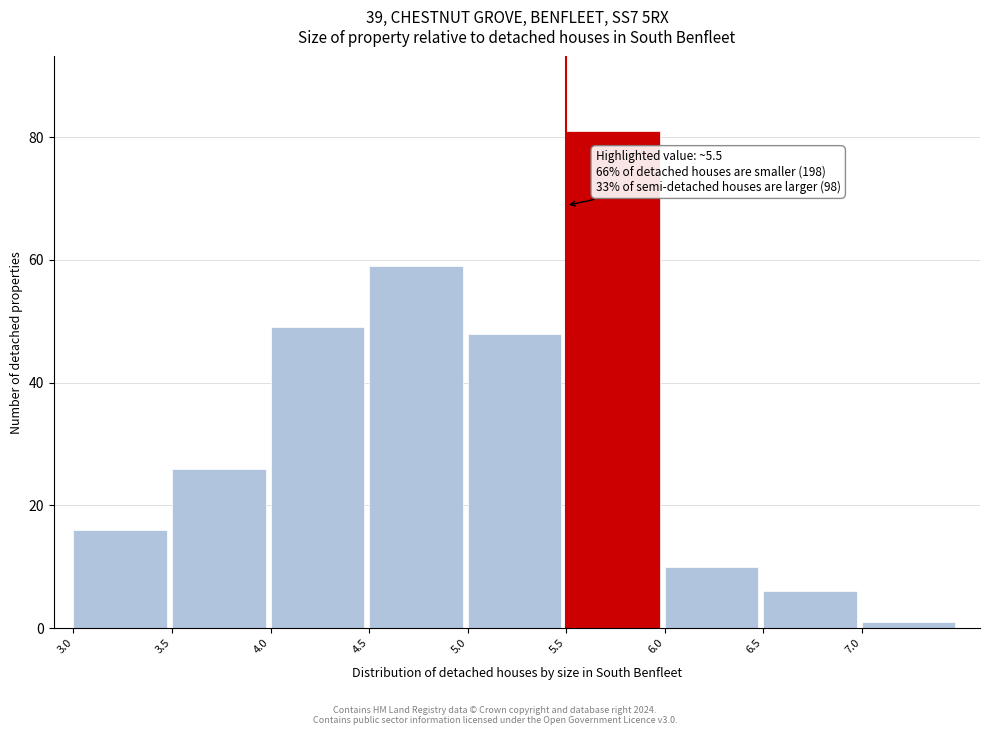

Which range on the x-axis has the tallest bar?

5.5 to 6.0